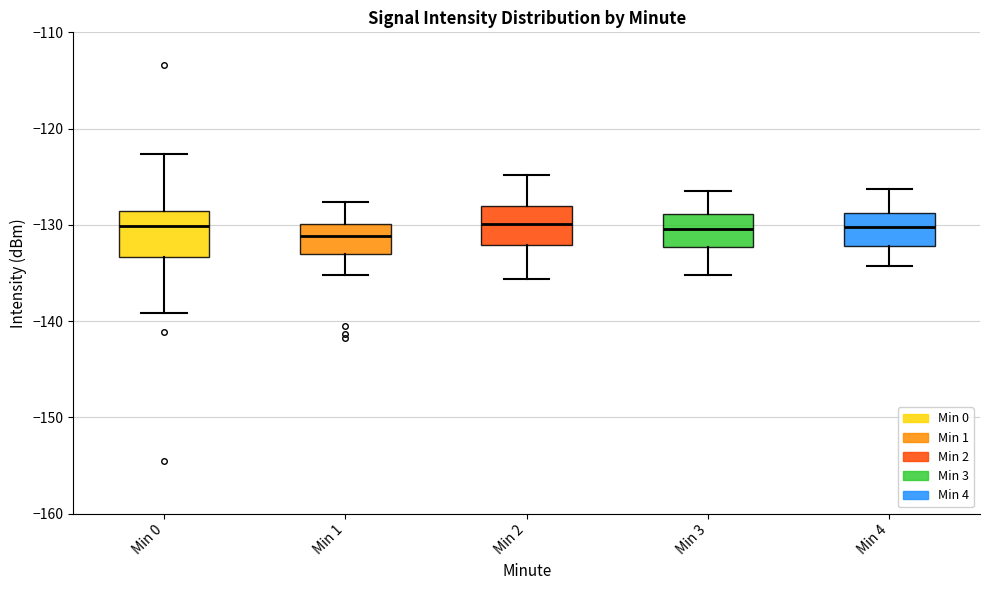

Where is the lower edge of the box for Min 3 on the y-axis? The values are not printed on the chart, so give them approximately, as read against the axis.

-132